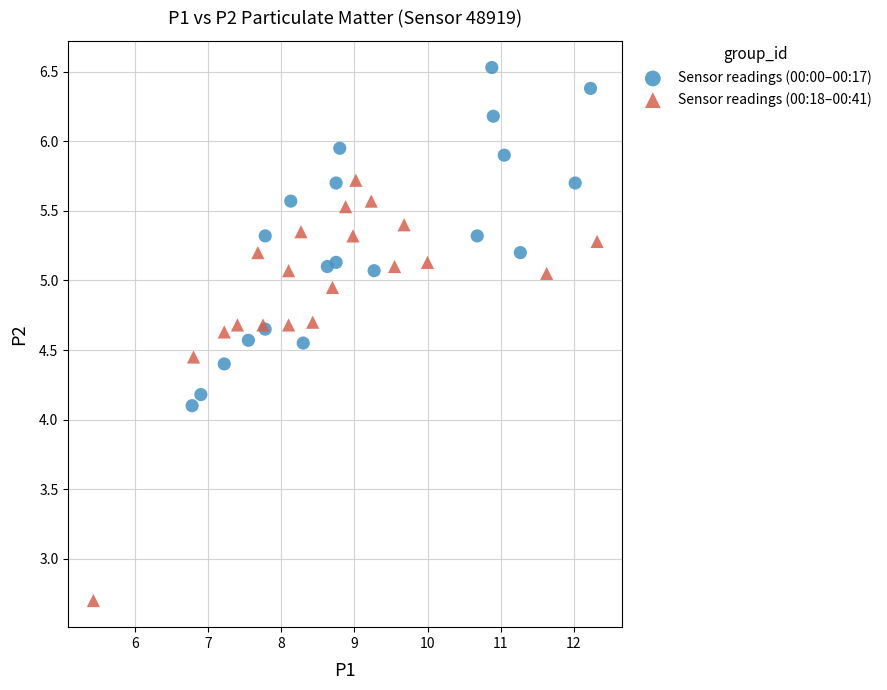

Which series reaches the maximum Y coordinate?

Sensor readings (00:00–00:17)